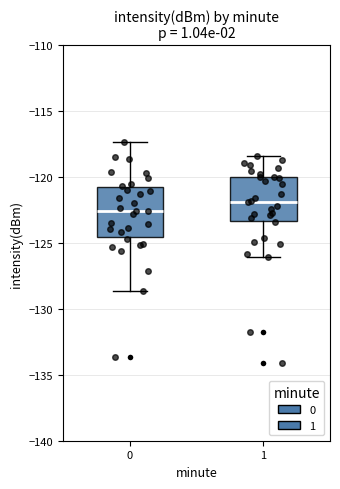

Reading left to right, transcribe this box plot: for each box, give where its median line is, the range the box spans, and where its two whiskers end, as read against the y-axis. The values are not printed on the chart, so give them approximately, as read against the axis.

0: median -122.5, box -124.5 to -121.0, whiskers -128.5 to -117.5
1: median -122.0, box -123.5 to -120.0, whiskers -126.0 to -118.5